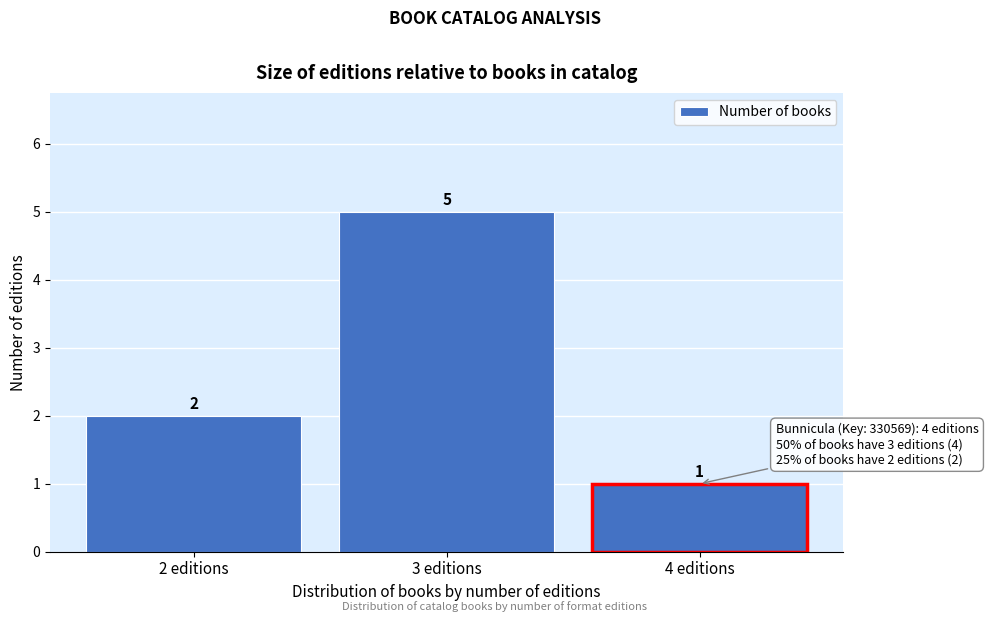

Reading left to right, what are all the values shown in this chart?

2 editions=2	3 editions=5	4 editions=1